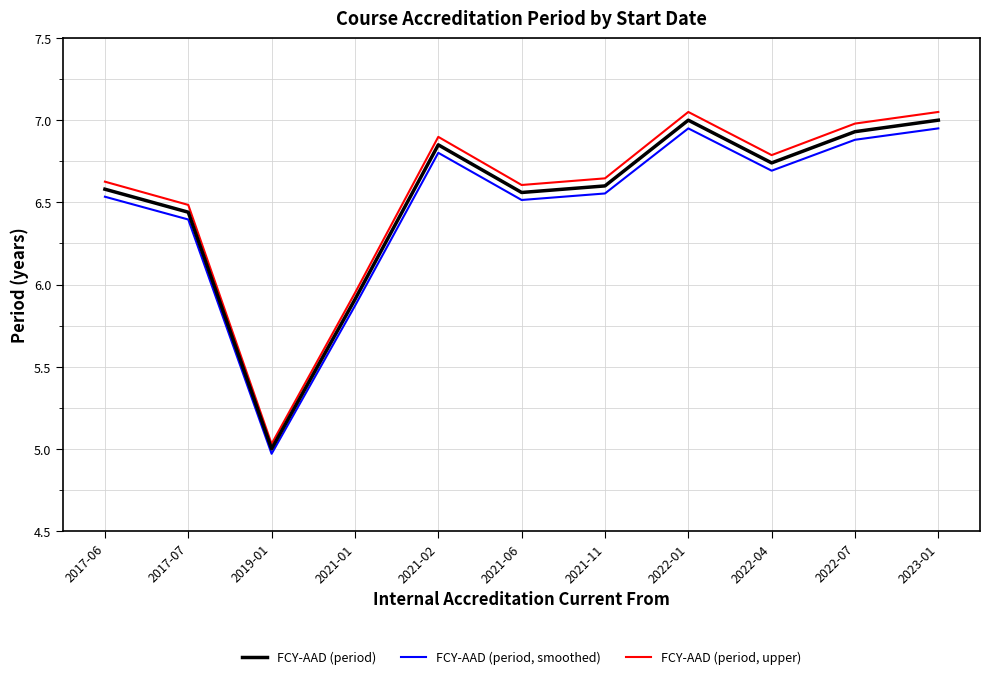

Rank the series at 2023-01 from highest to lowest value.

FCY-AAD (period, upper), FCY-AAD (period), FCY-AAD (period, smoothed)